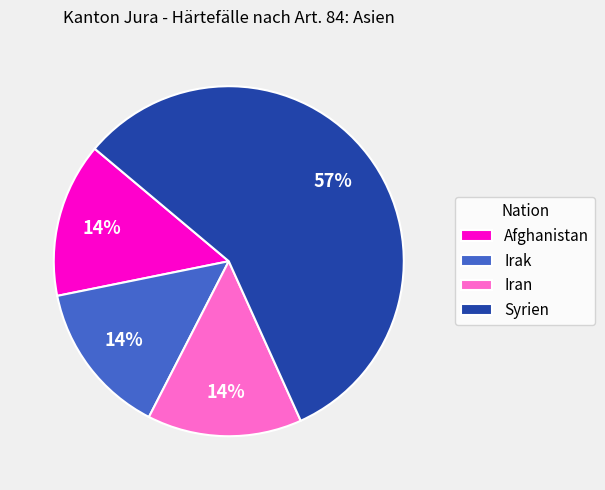

Which category has the biggest portion of the pie?

Syrien